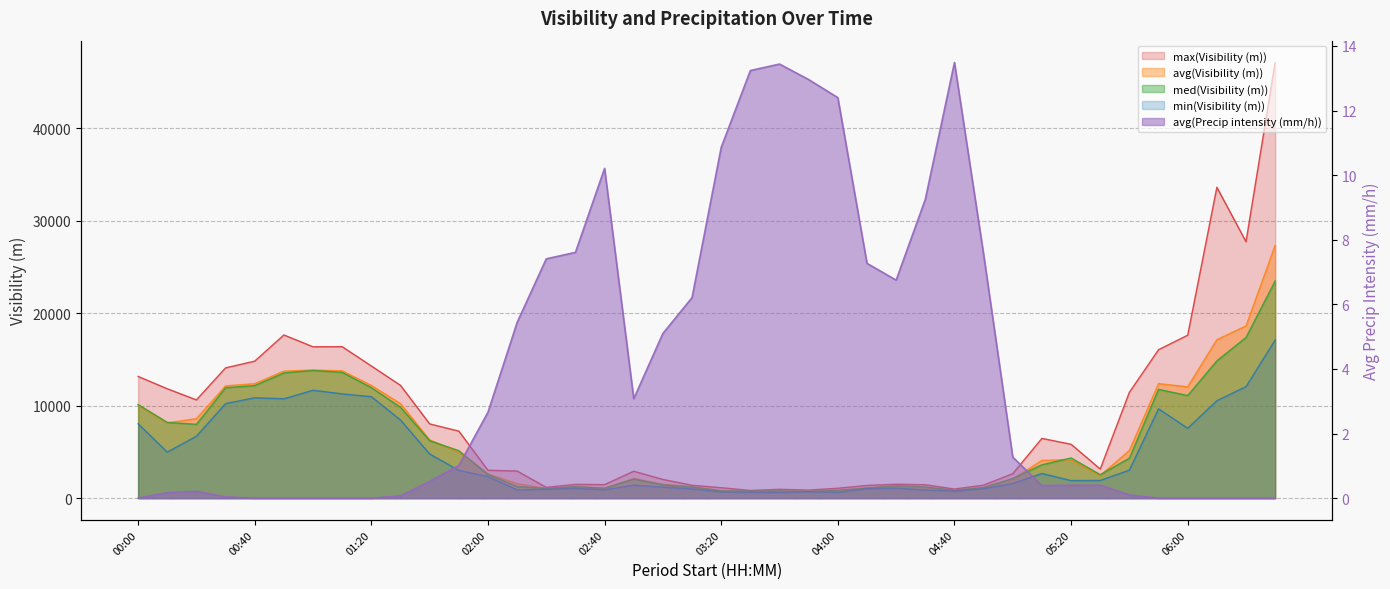

True or false: max(Visibility (m)) and med(Visibility (m)) cross at least once.

False